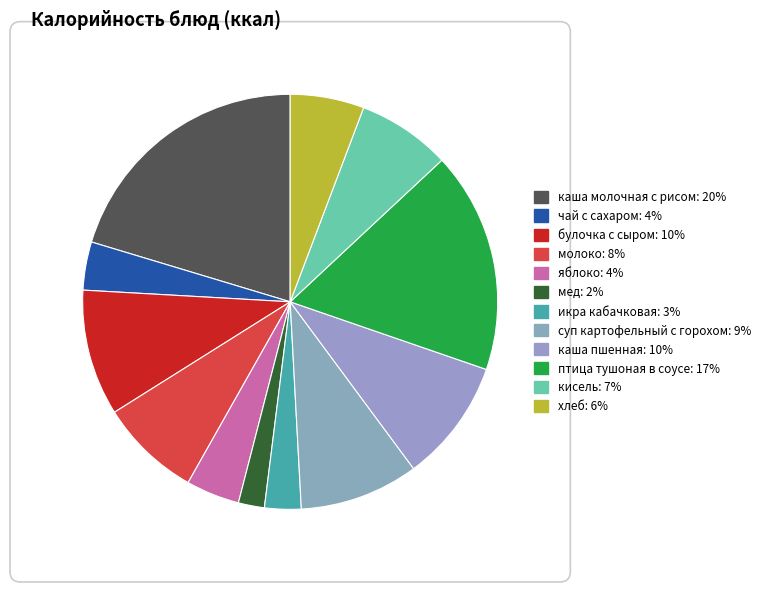

To the nearest percent, what is the difference between the largest and smallest slice percentages?

18%